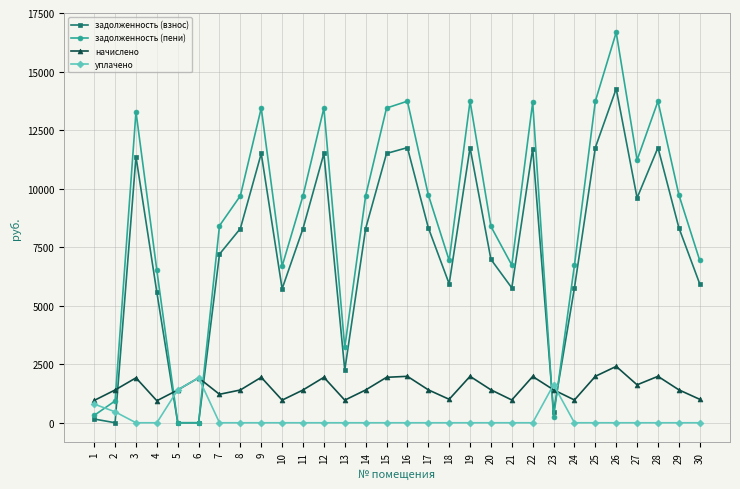

What is the difference between the maximum and minimum values in the задолженность (пени) series?

16672.9